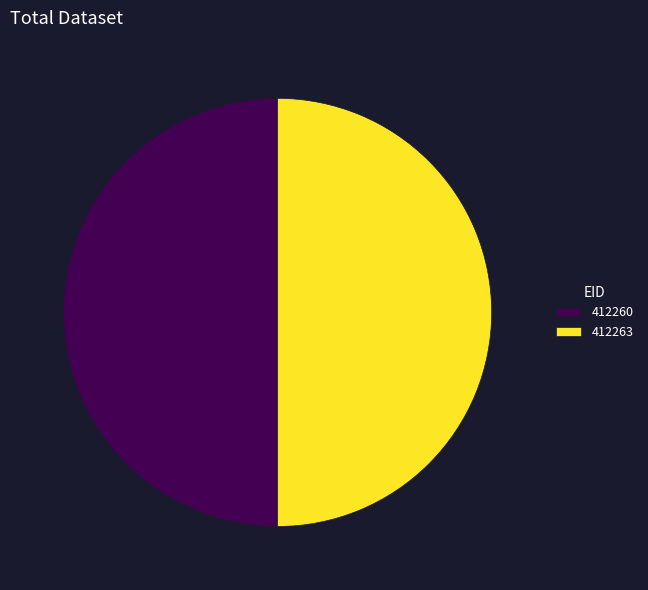

How many segments does this pie chart have?

2